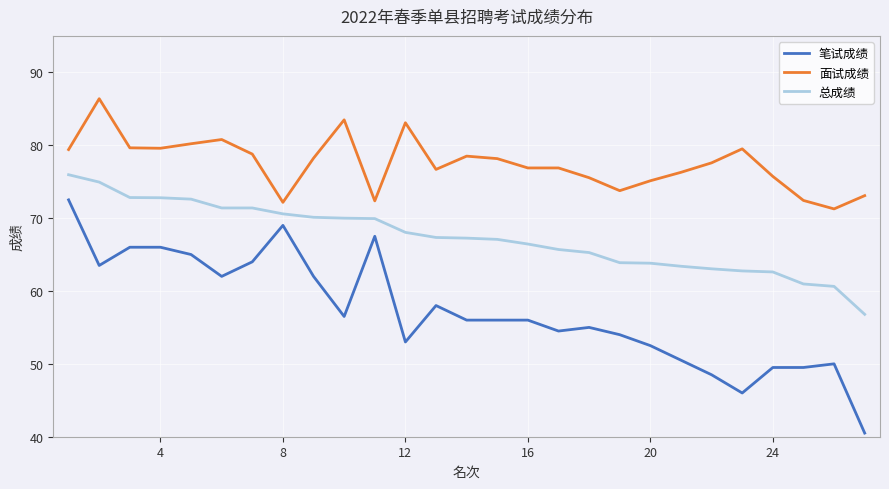

True or false: 总成绩 and 面试成绩 intersect in this chart.

False